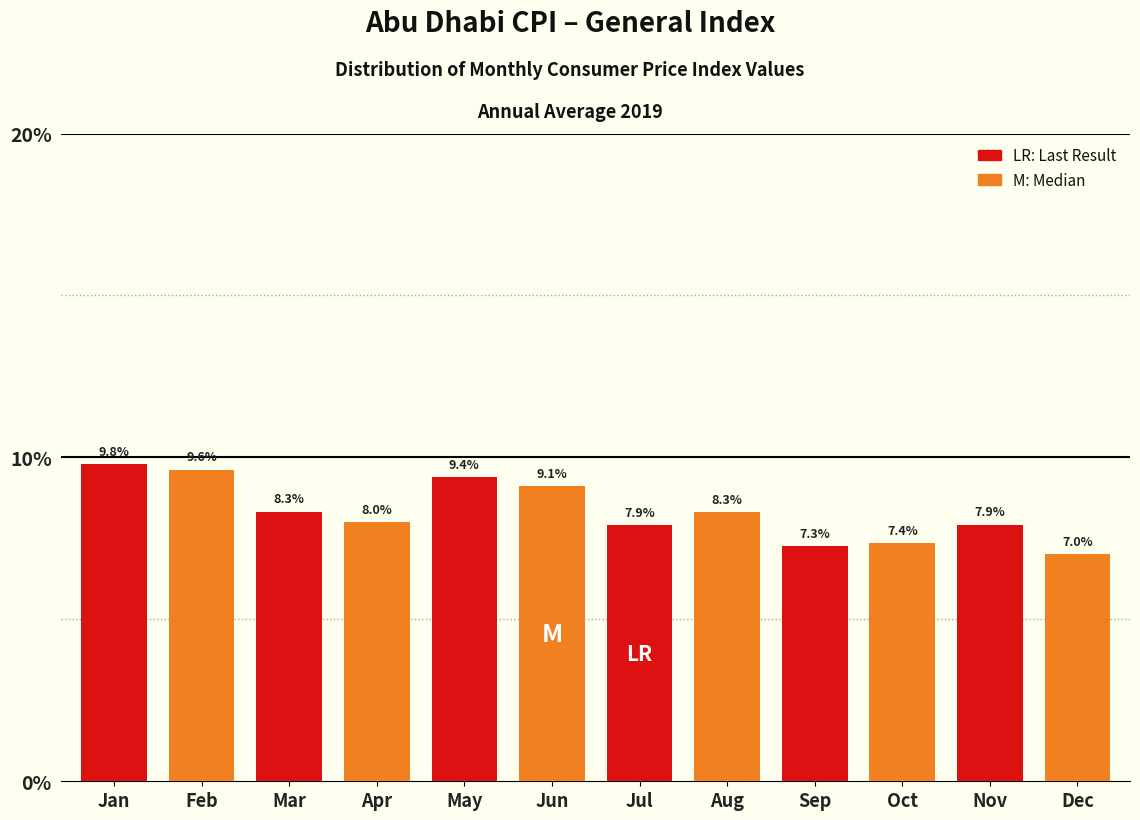

Does the chart contain any negative values?

No